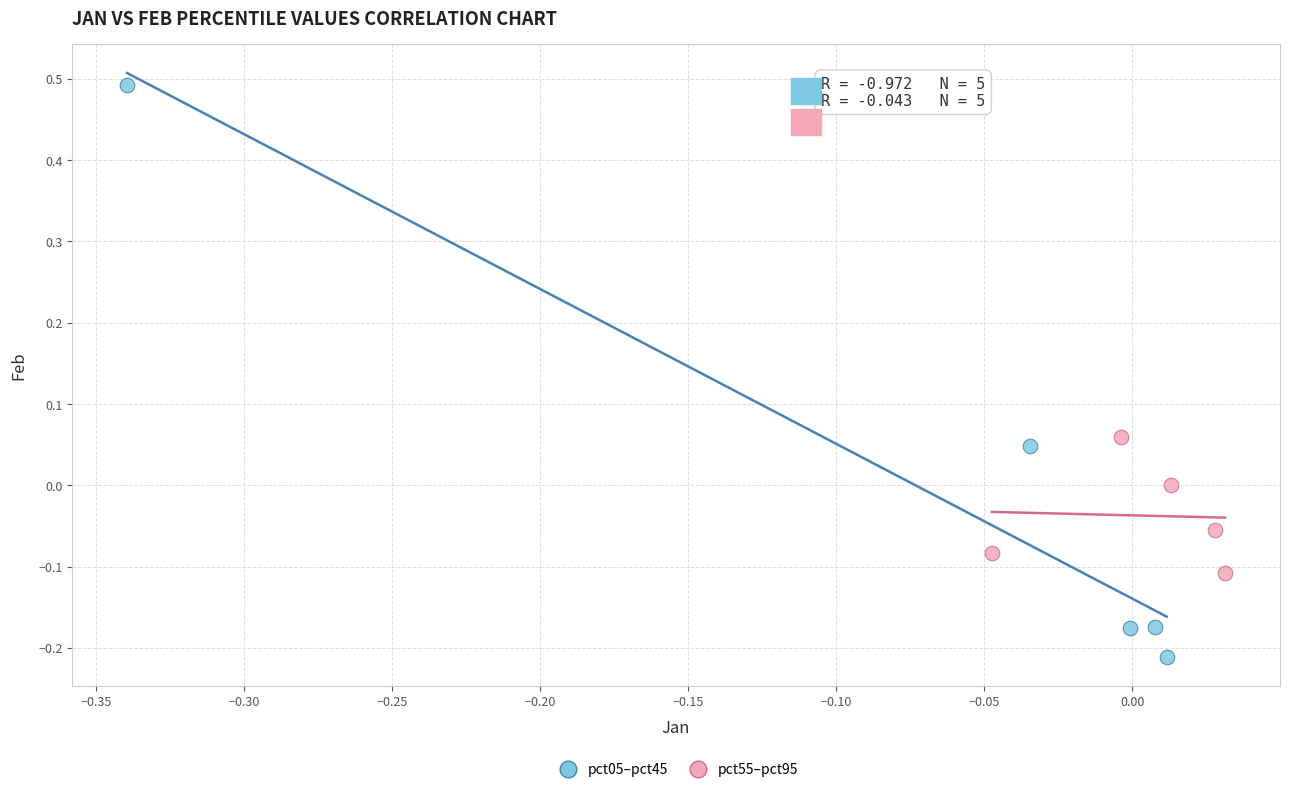

What are all the series names shown in the legend?

pct05–pct45, pct55–pct95